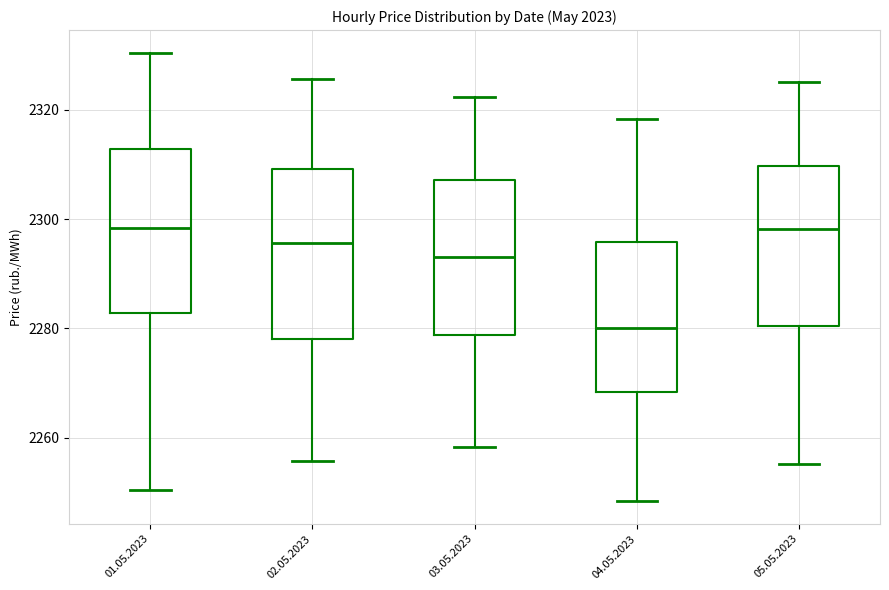

Reading left to right, read every box against the y-axis: the position of its median line, the range the box covers, and the ends of its whiskers. The values are not printed on the chart, so give them approximately, as read against the axis.

01.05.2023: median 2298, box 2282 to 2312, whiskers 2250 to 2330
02.05.2023: median 2296, box 2278 to 2310, whiskers 2256 to 2326
03.05.2023: median 2292, box 2278 to 2308, whiskers 2258 to 2322
04.05.2023: median 2280, box 2268 to 2296, whiskers 2248 to 2318
05.05.2023: median 2298, box 2280 to 2310, whiskers 2256 to 2326